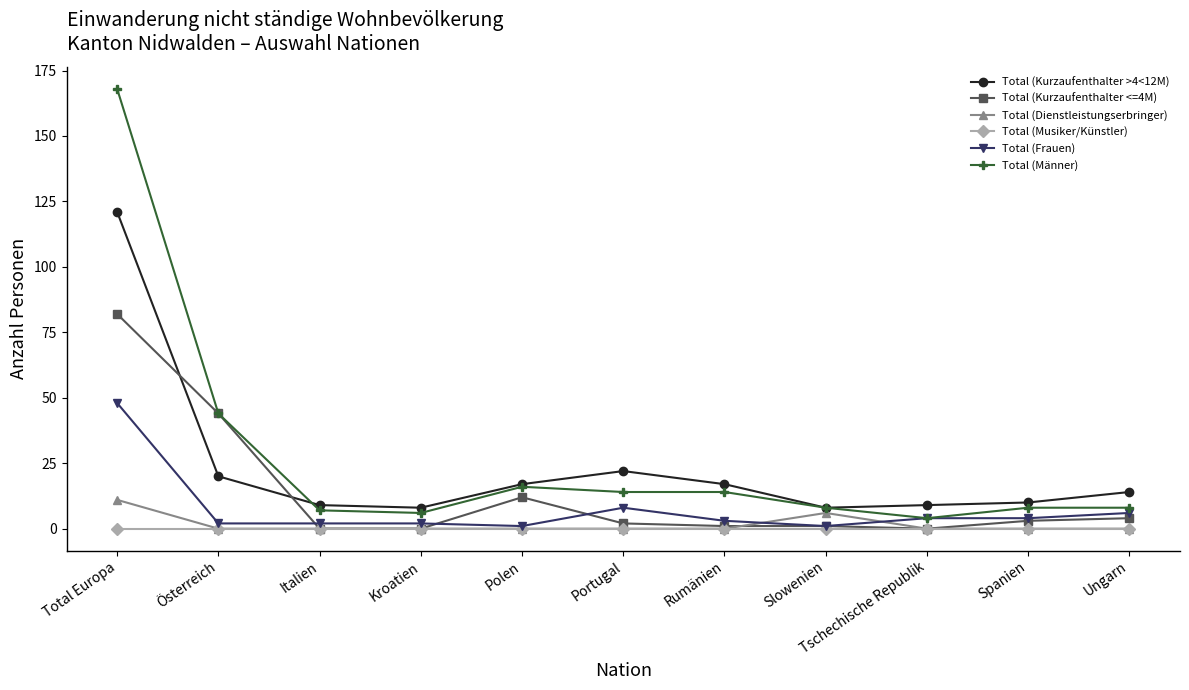

What is the spread (max minus min) of values at Total Europa?

168